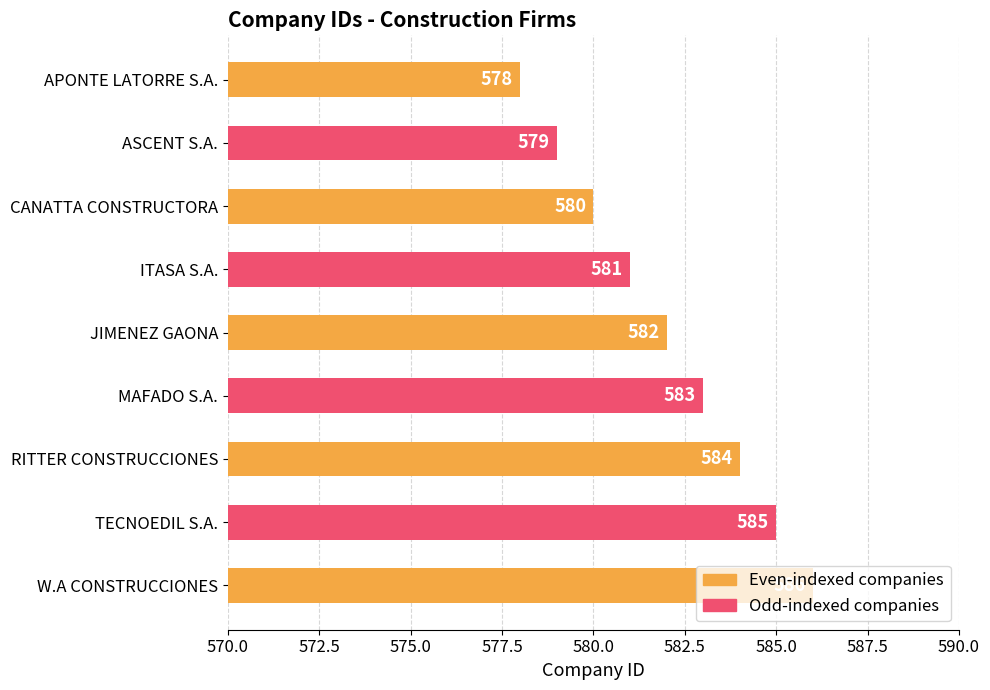

What is the difference between the second highest and minimum values?

7